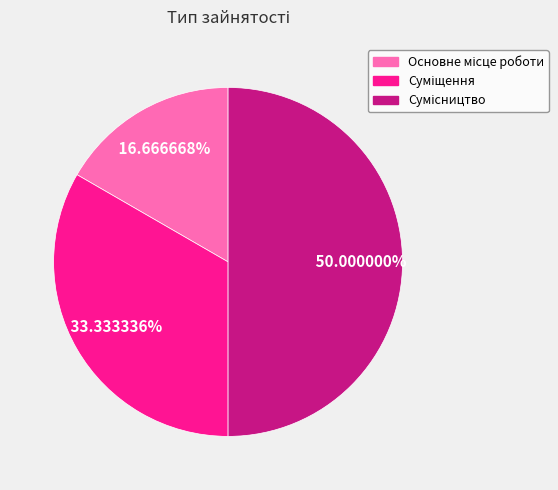

Approximately how many times larger is the value at Суміщення compared to Сумісництво?

0.7